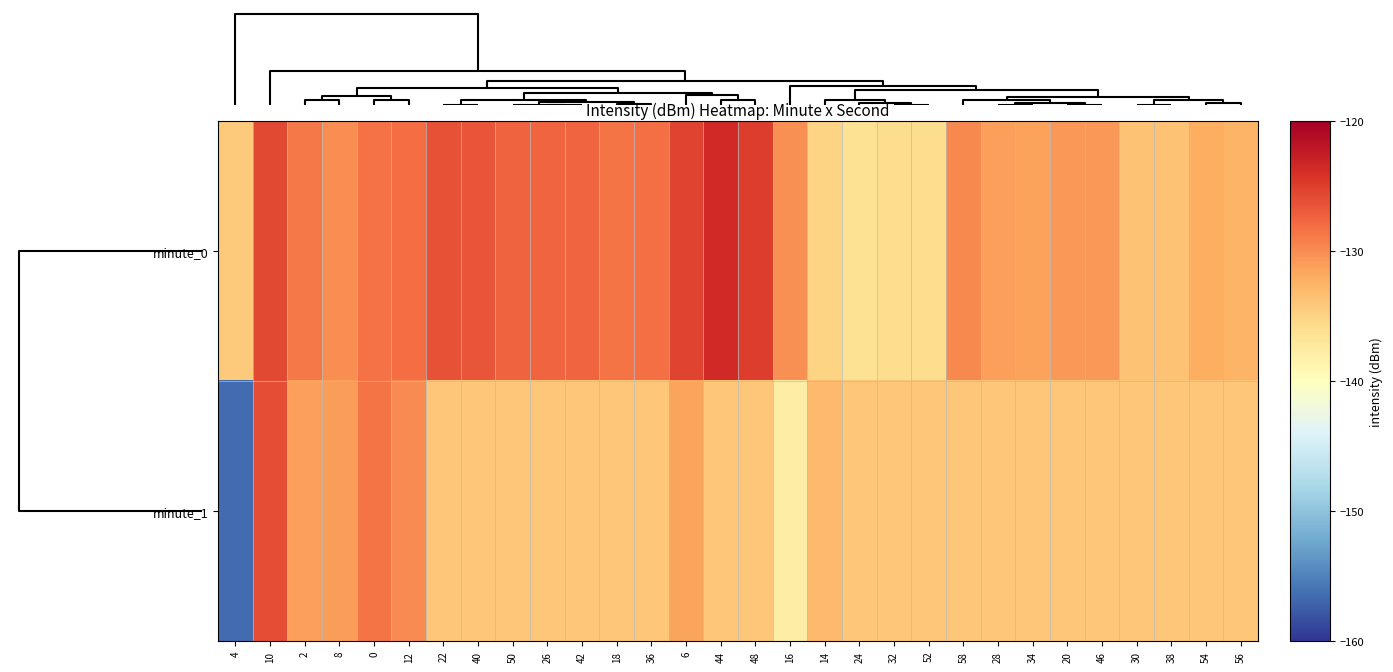

Rank the series by their maximum value, from lowest to highest.

minute_1, minute_0